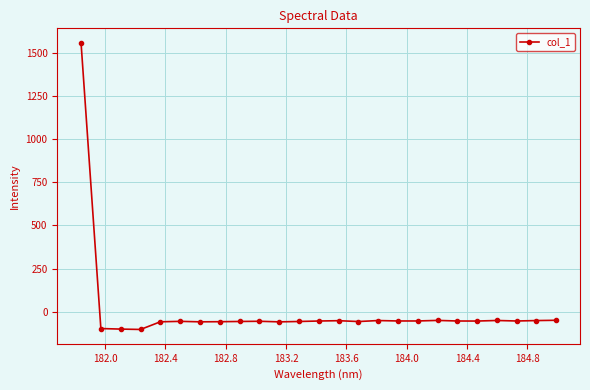

What is the sum of all values?

98.9